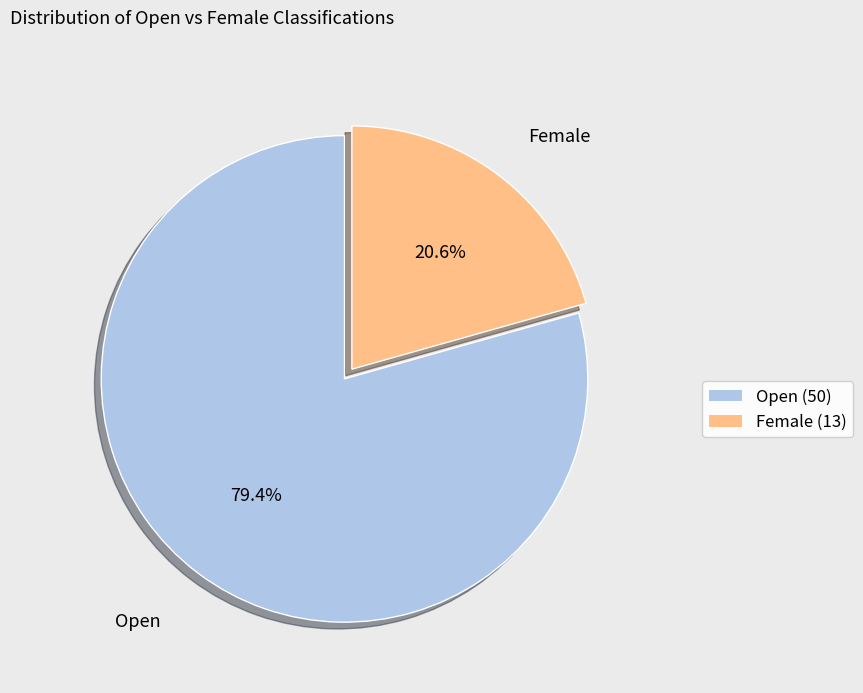

What is the ratio of the value at Female to the value at Open?

0.3